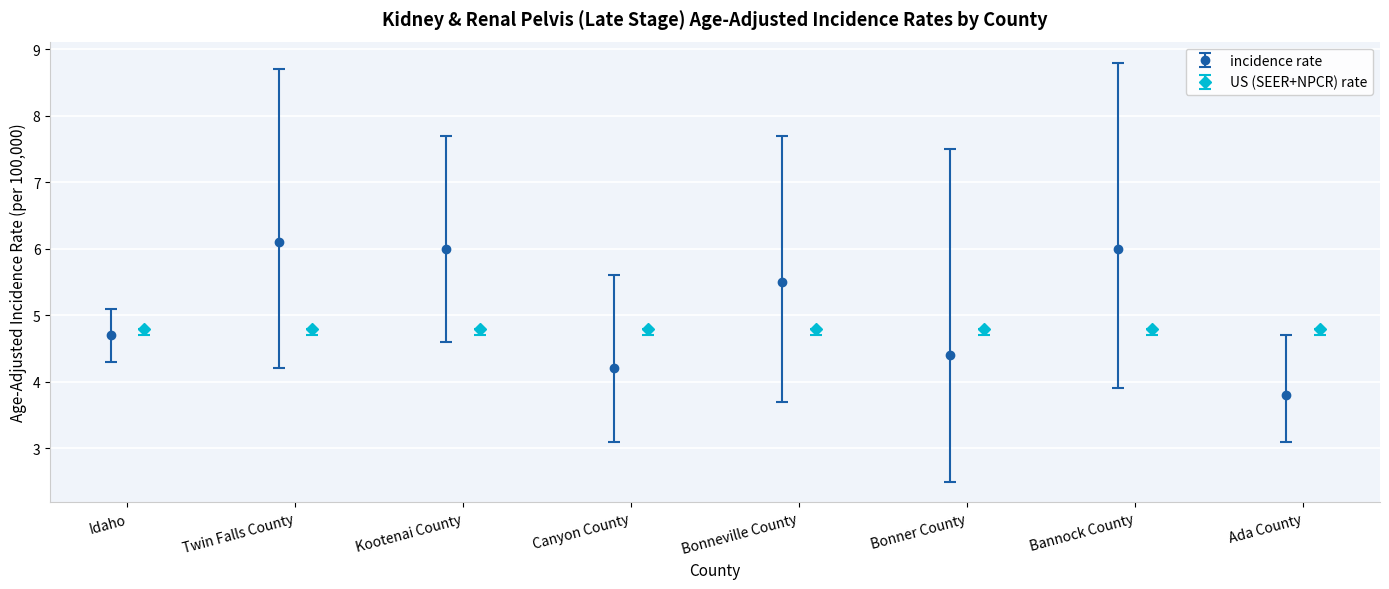

What is the highest value of the incidence rate series?

6.1